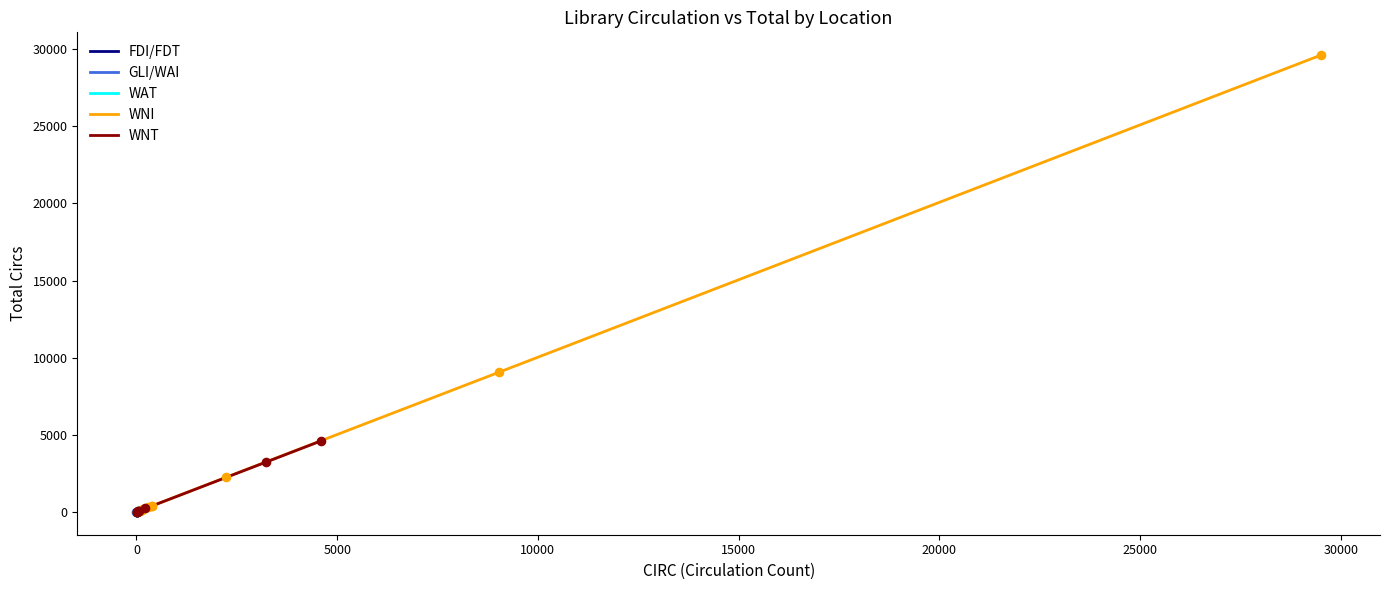

At which category is the sum across all series the highest?

WNI-NEENAH